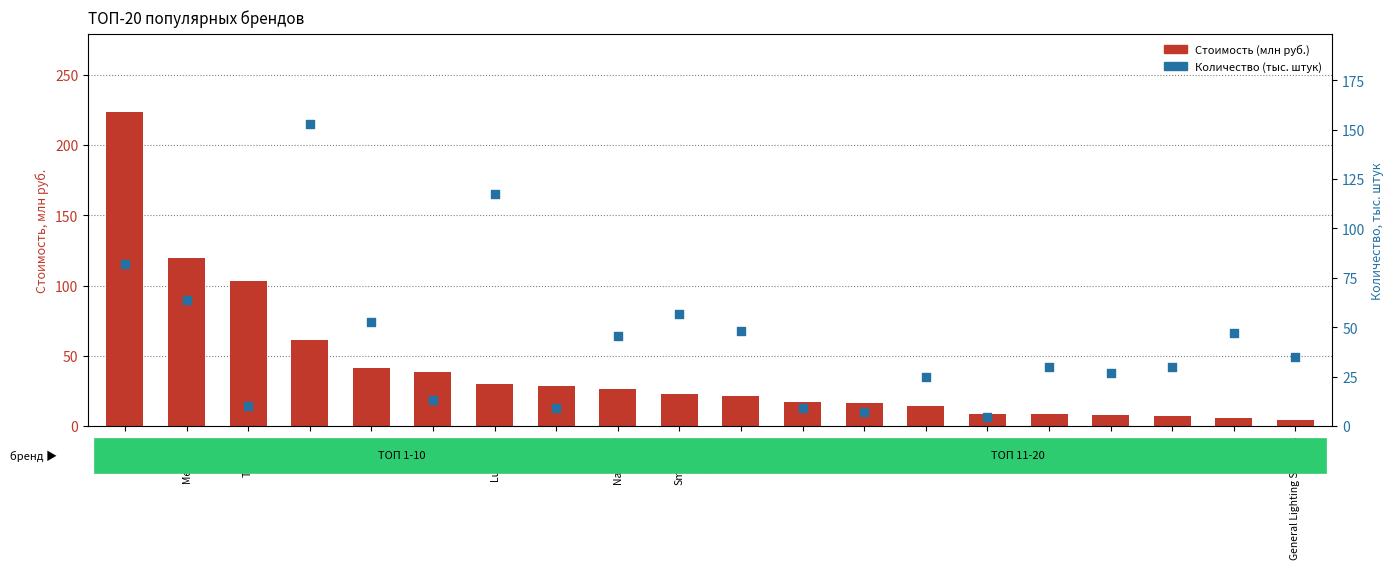

Is the value of Стоимость (млн руб.) at General Lighting Systems greater than the value of Количество (тыс. штук) at General Lighting Systems?

No